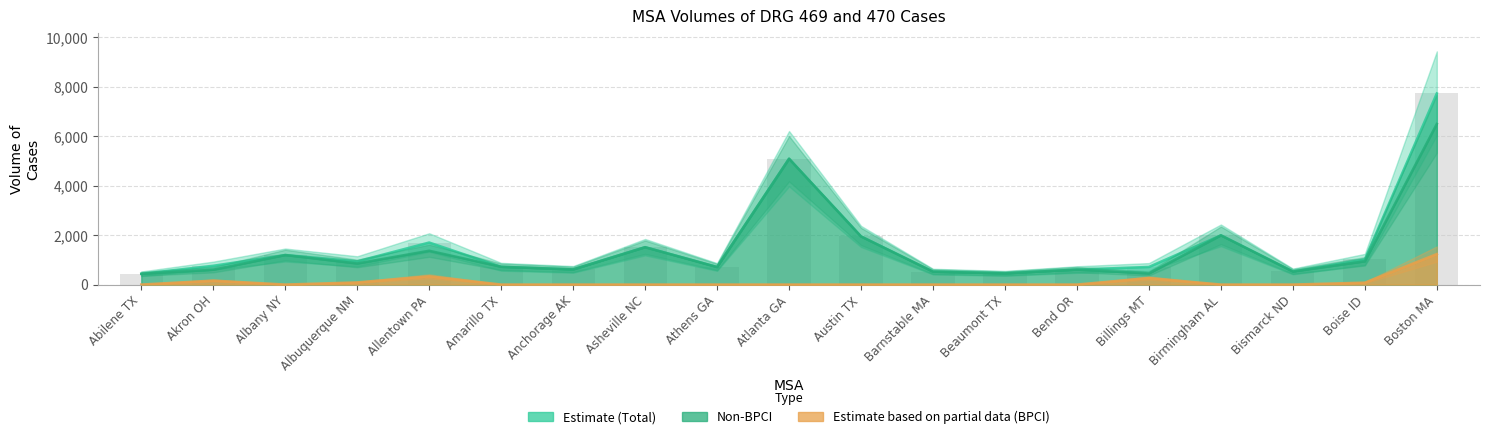

How many data points in BPCI are above 0?

6